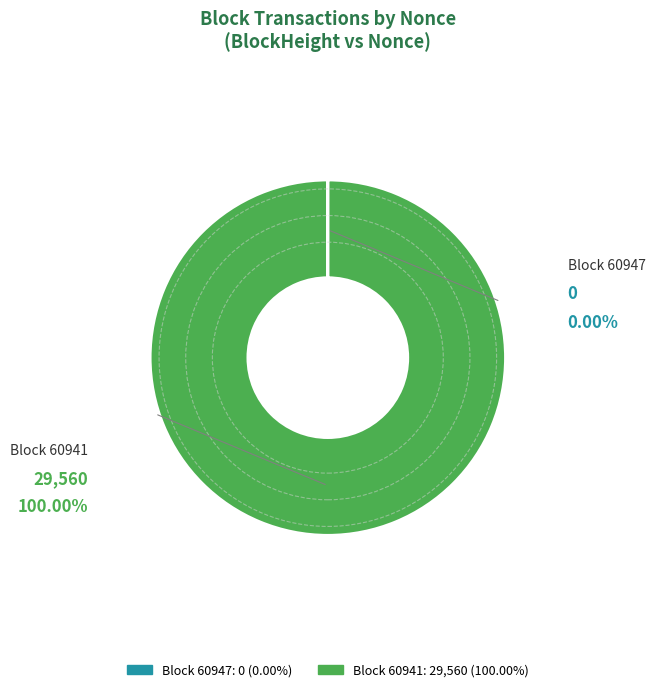

Is there any slice that represents more than half of the pie?

Yes